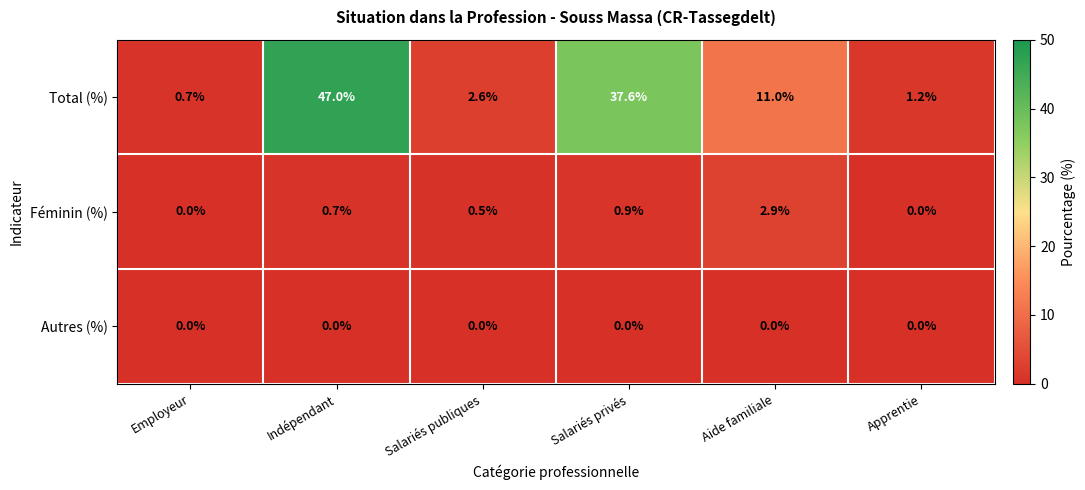

True or false: Total (%) has a value of 11.0 at Aide familiale.

True